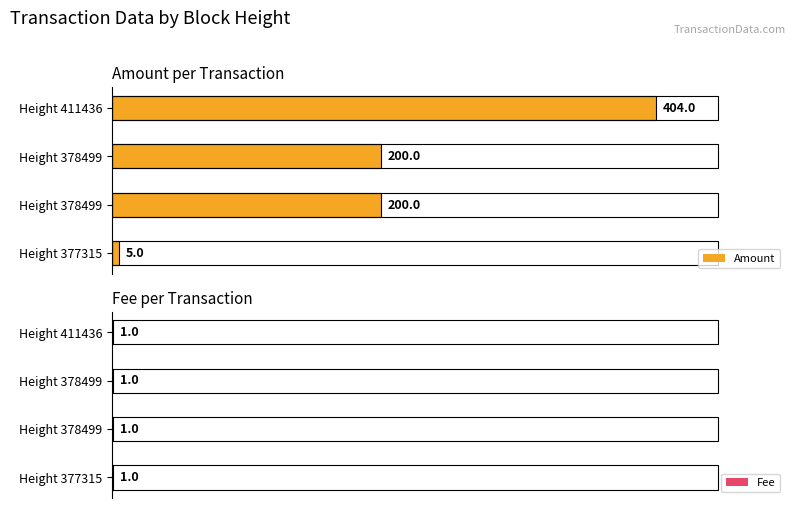

The Amount series shows 200.0 at Height 378499. True or false?

True